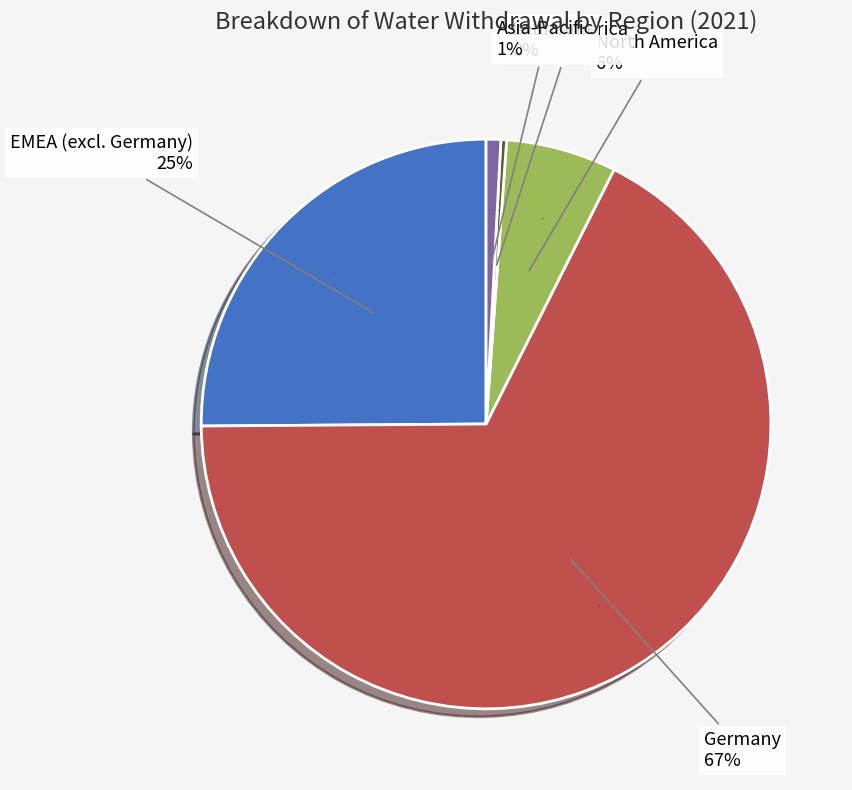

What is the largest slice in the pie chart?

Germany